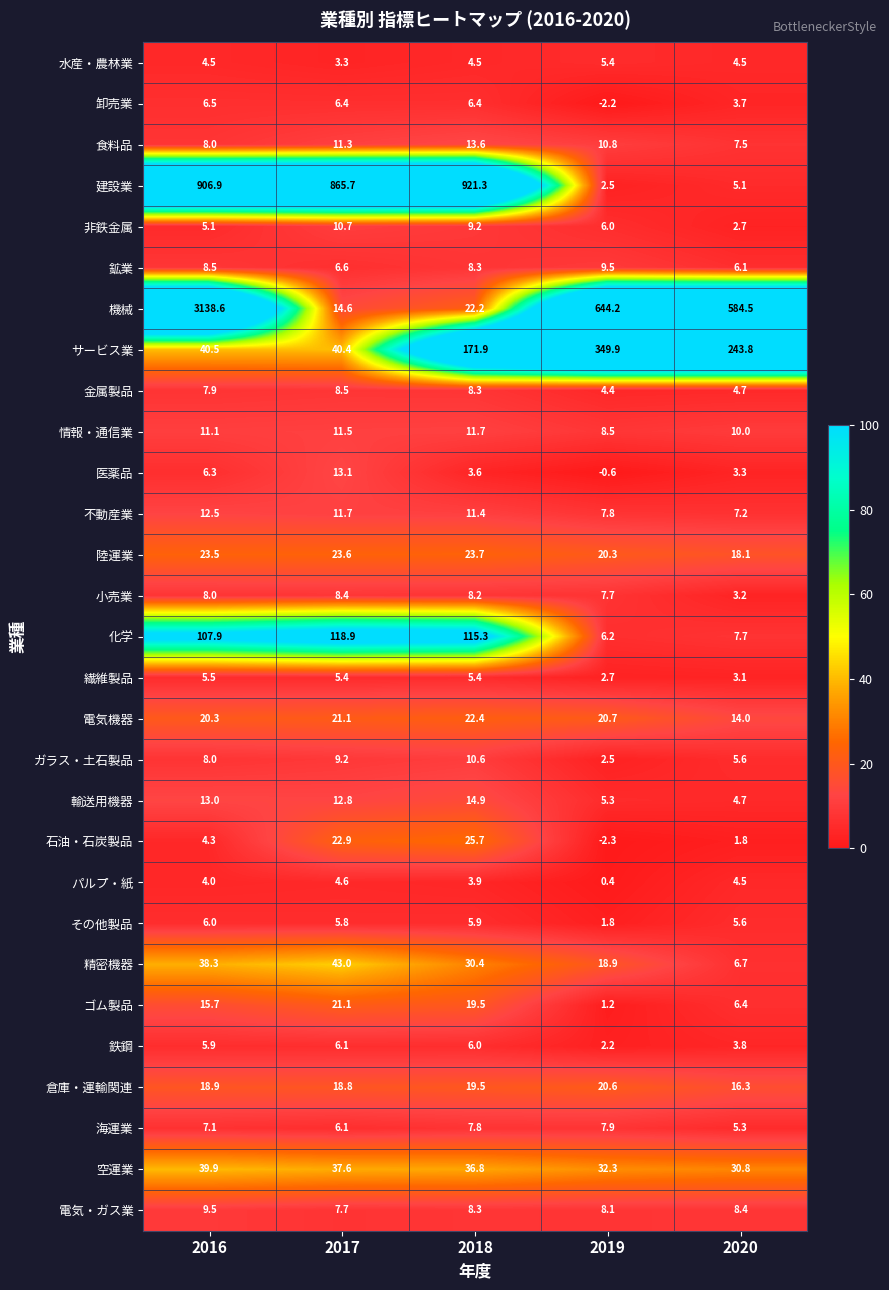

What is the spread (max minus min) of values at 2020?

582.7